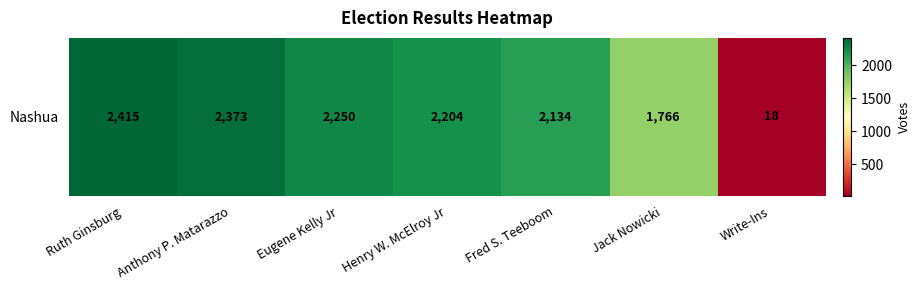

Which has a higher value, Eugene Kelly Jr or Jack Nowicki?

Eugene Kelly Jr